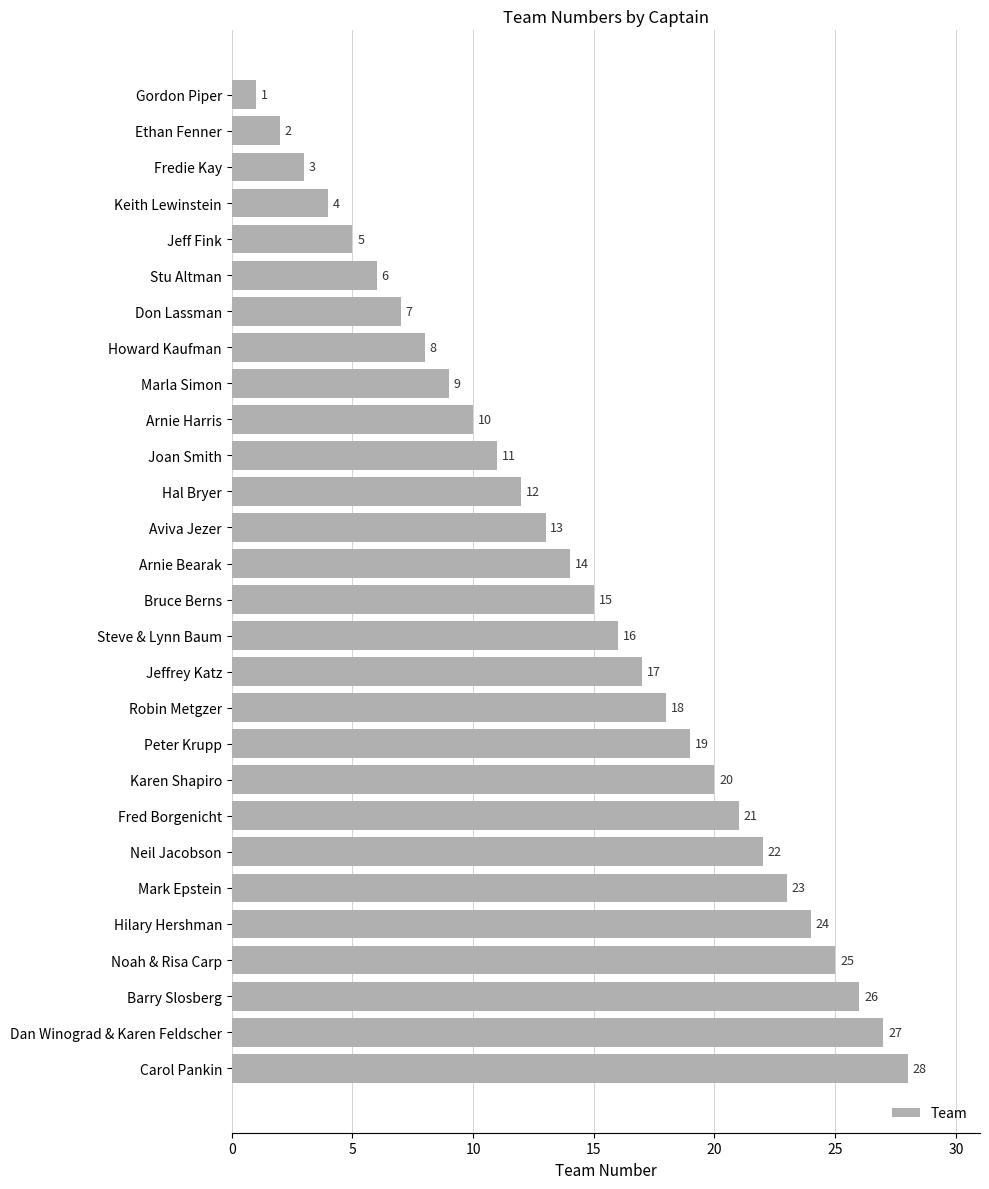

What is the label of the 7th bar from the bottom?

Neil Jacobson